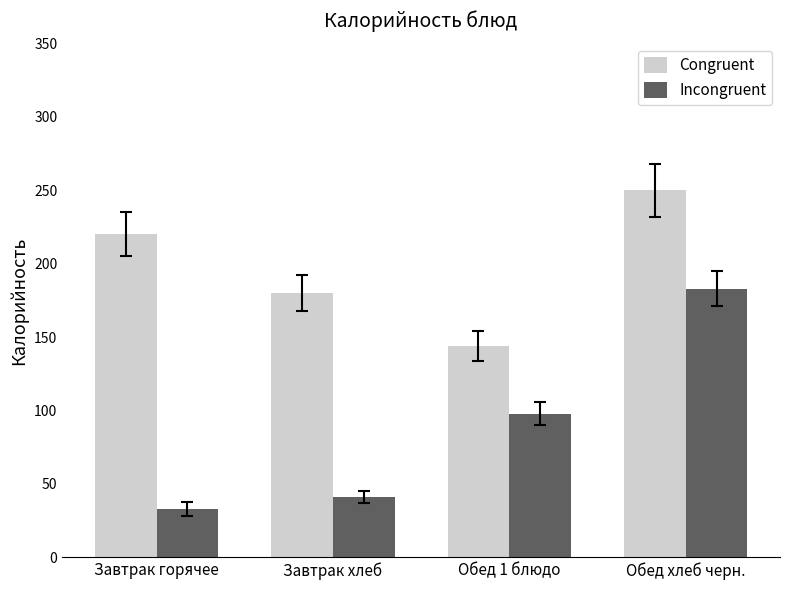

What is the label of the 1st bar from the right?

Обед хлеб черн.